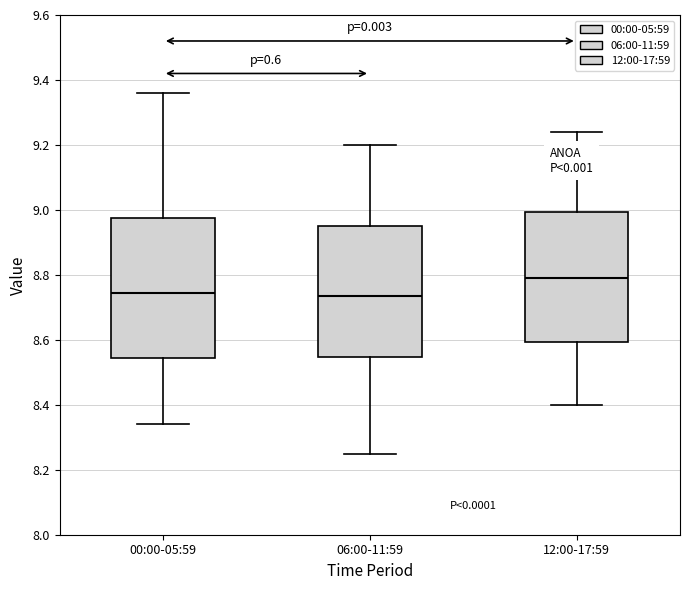

Comparing the boxes themselves (not the whiskers), which one is the tallest?

00:00-05:59